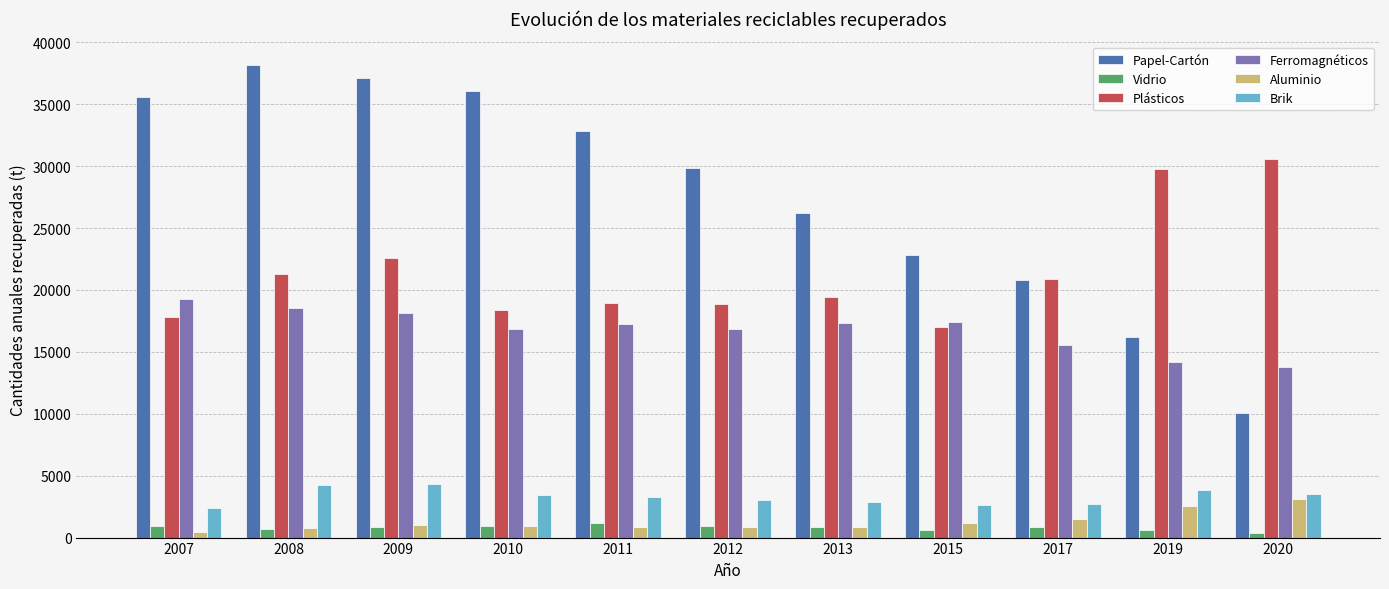

Which series has the widest spread of values?

Papel-Cartón